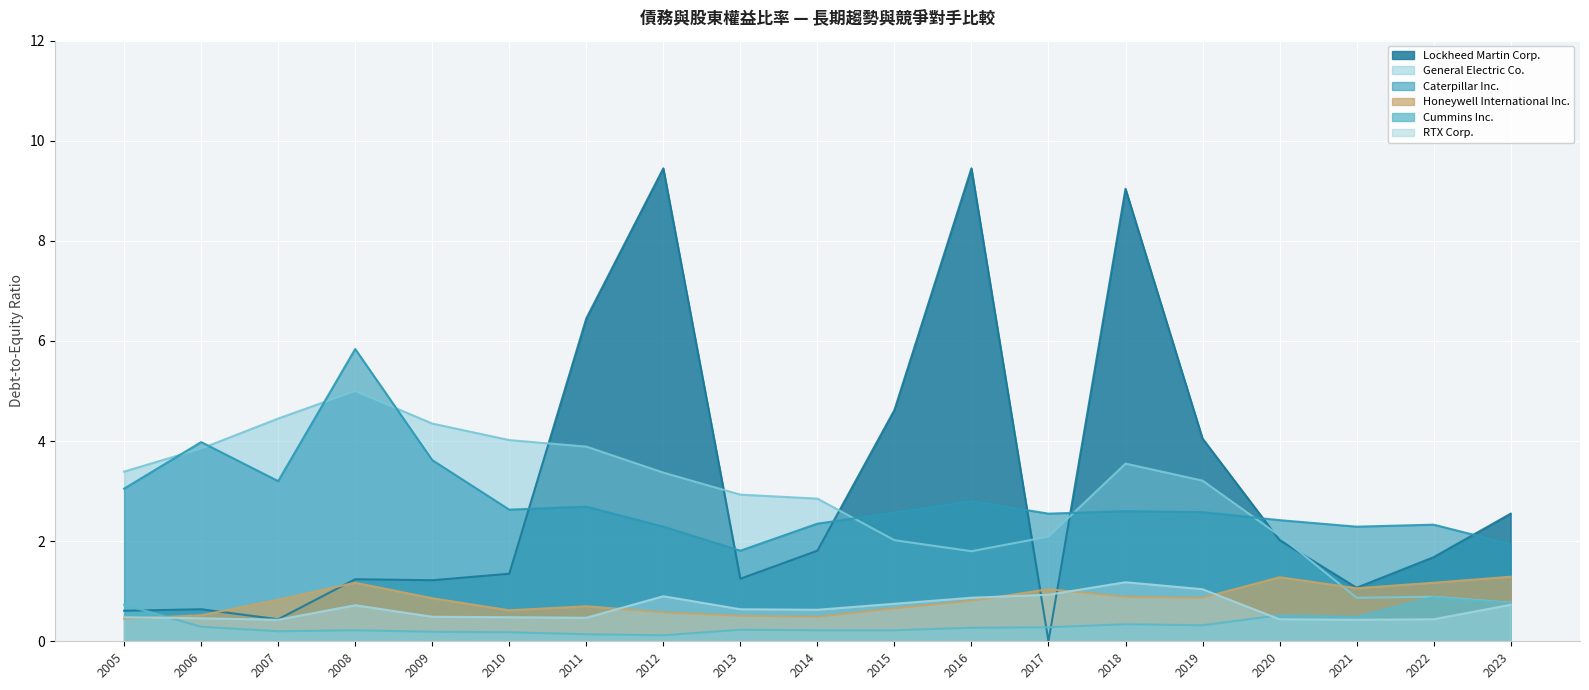

List the series in order of their peak value, highest first.

Lockheed Martin Corp., Caterpillar Inc., General Electric Co., Honeywell International Inc., RTX Corp., Cummins Inc.